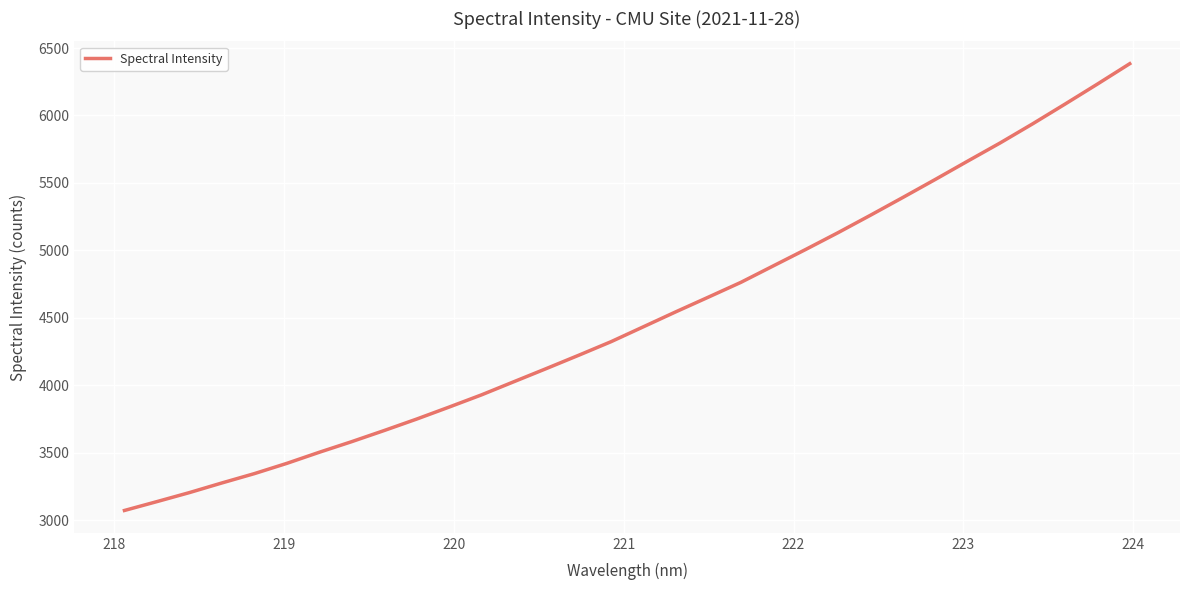

What is the minimum value shown in the chart?

3072.0